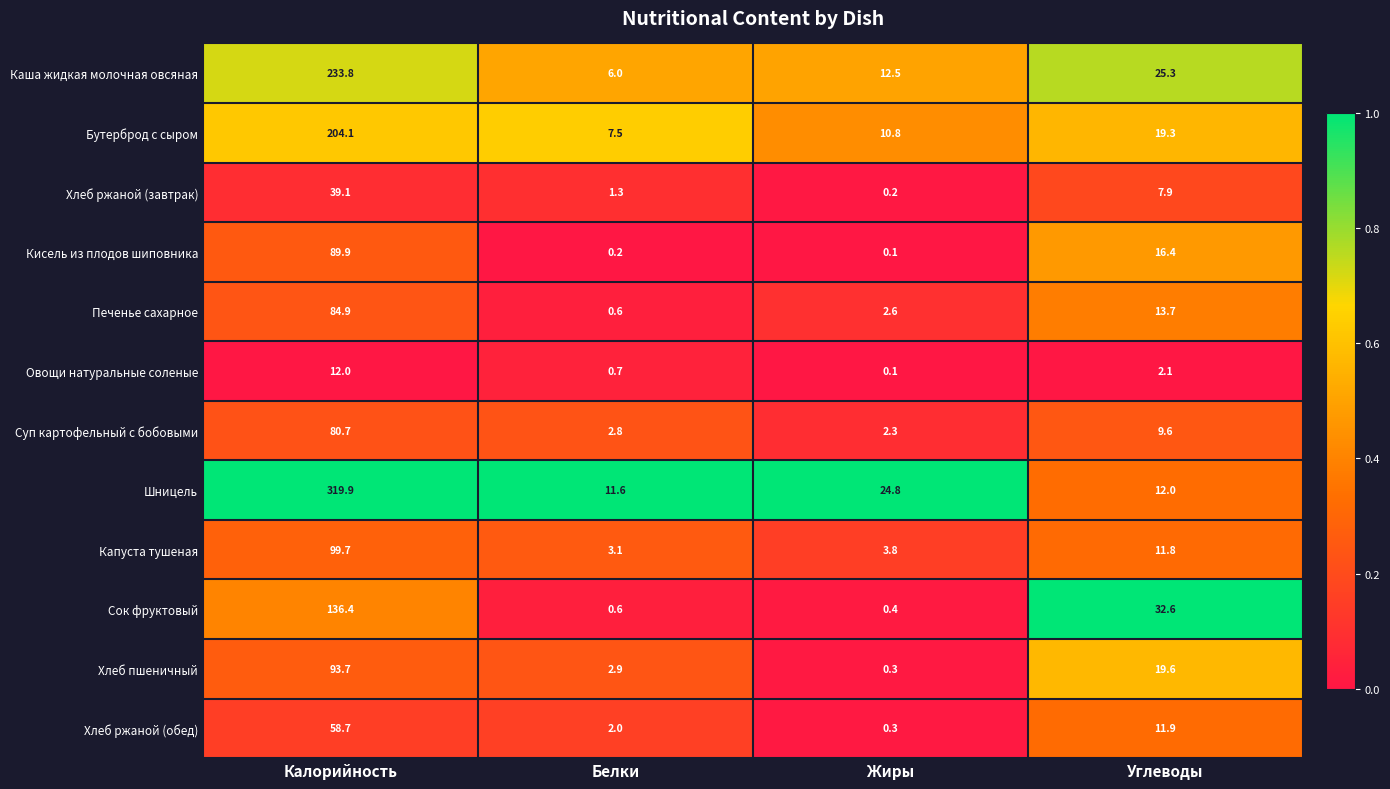

Which series has the largest range (max minus min)?

Шницель